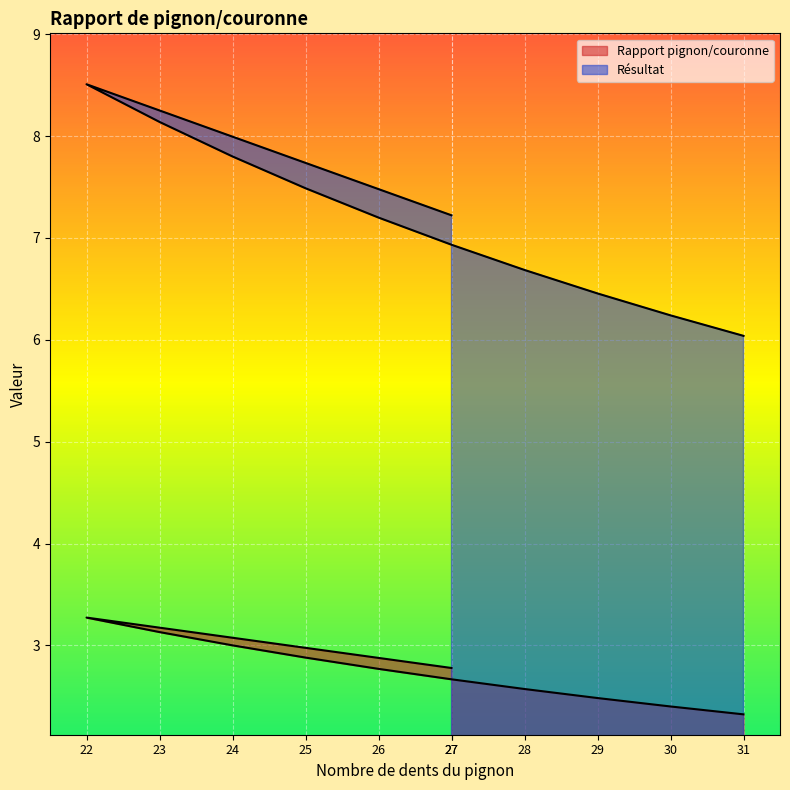

What is the maximum value for Rapport pignon/couronne?

8.5